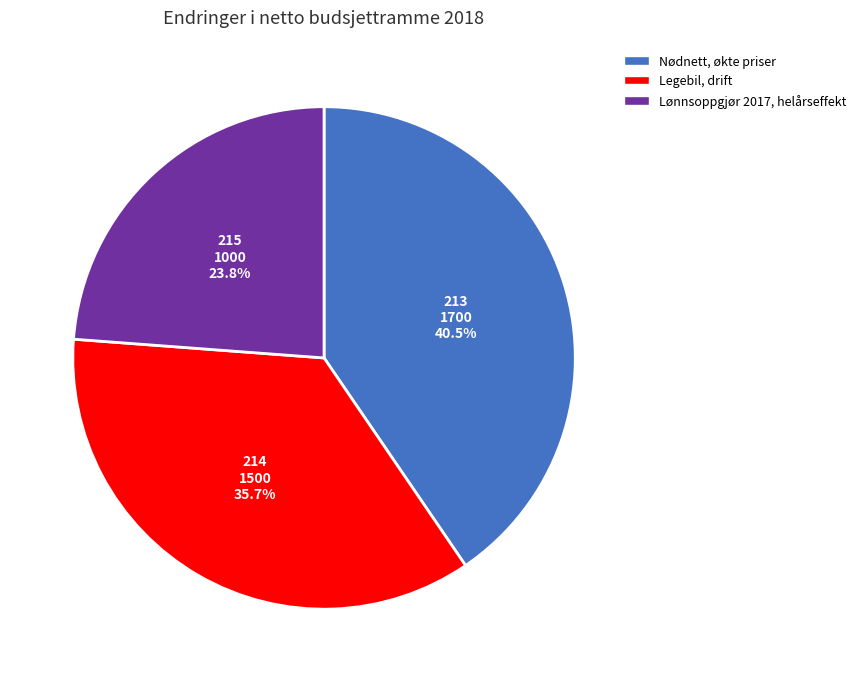

Between Legebil, drift and Lønnsoppgjør 2017, helårseffekt, which is larger?

Legebil, drift